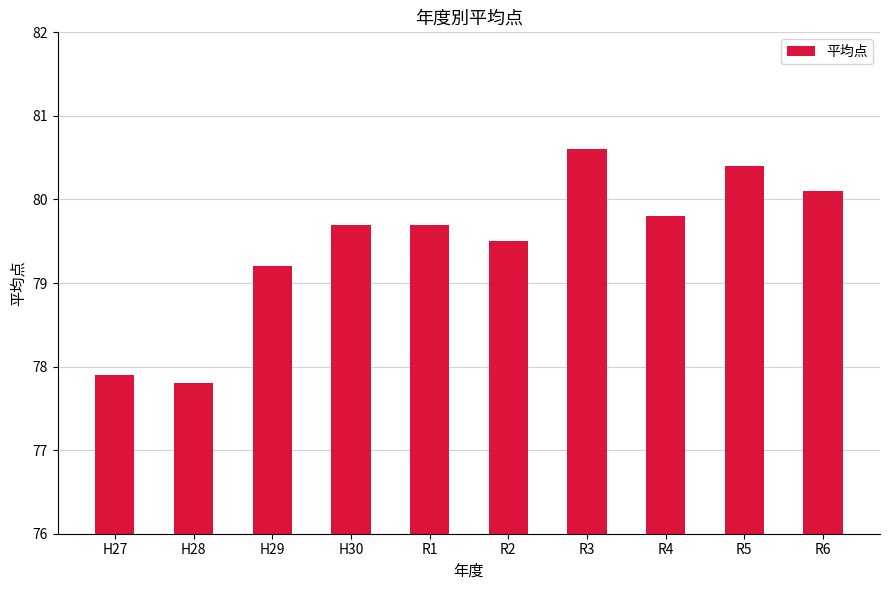

Are the bars horizontal?

No